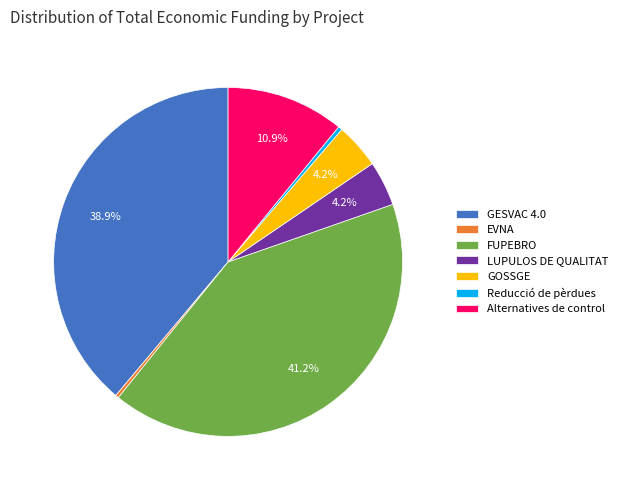

True or false: Alternatives de control accounts for 4% of the total.

False